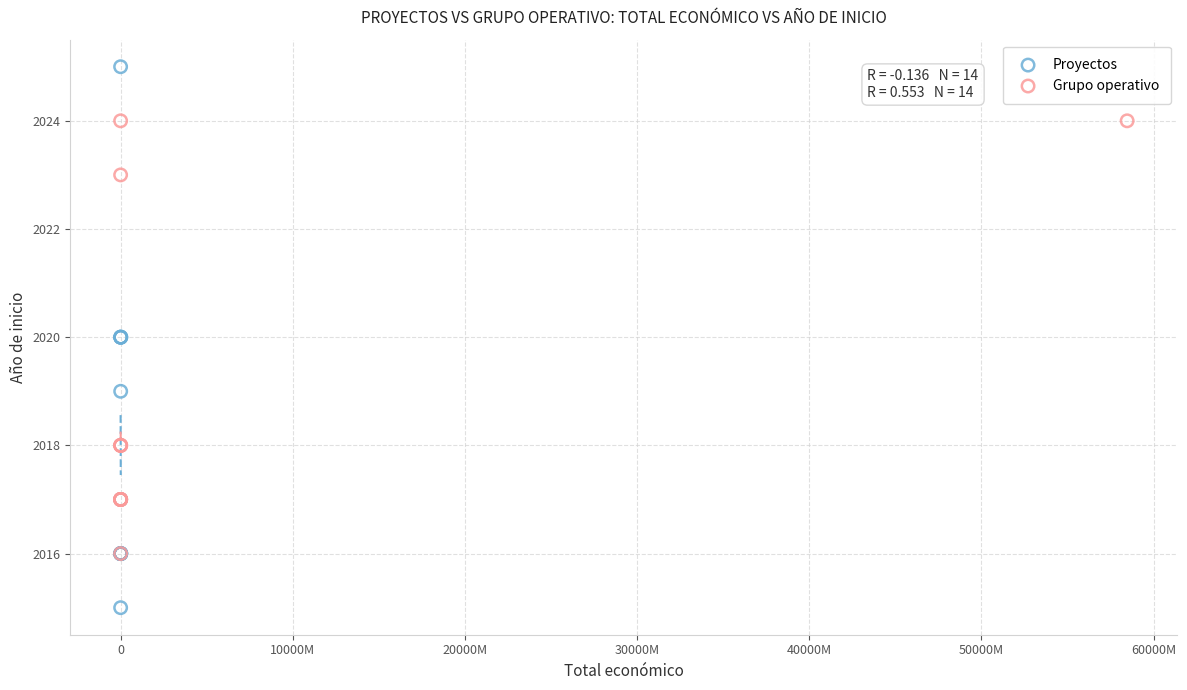

Which series reaches the minimum Y coordinate?

Proyectos